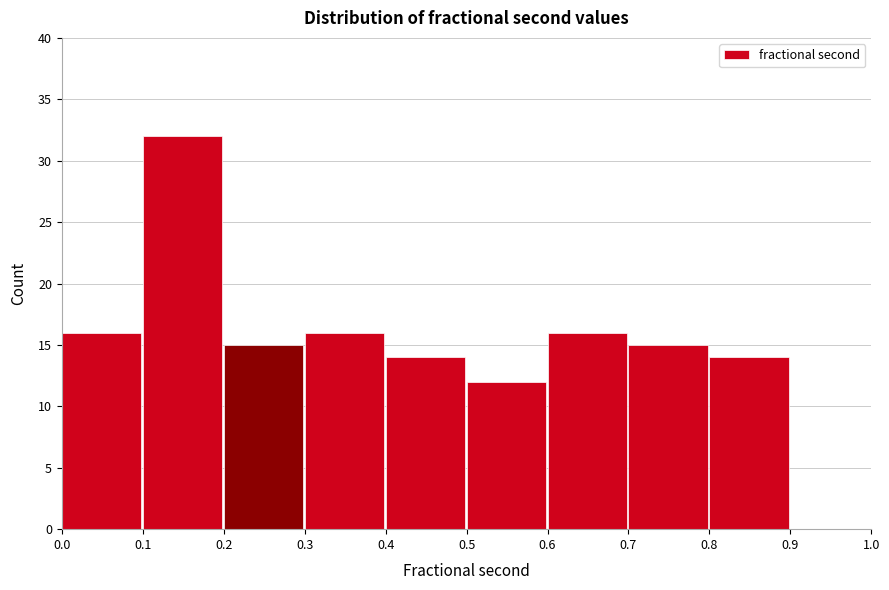

Over which range of the x-axis is the bar tallest?

0.1 to 0.2